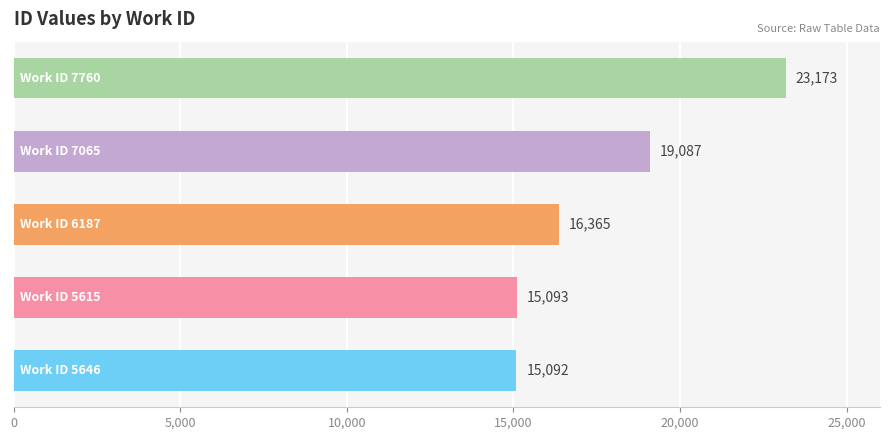

What is the difference between the maximum and minimum values?

8081